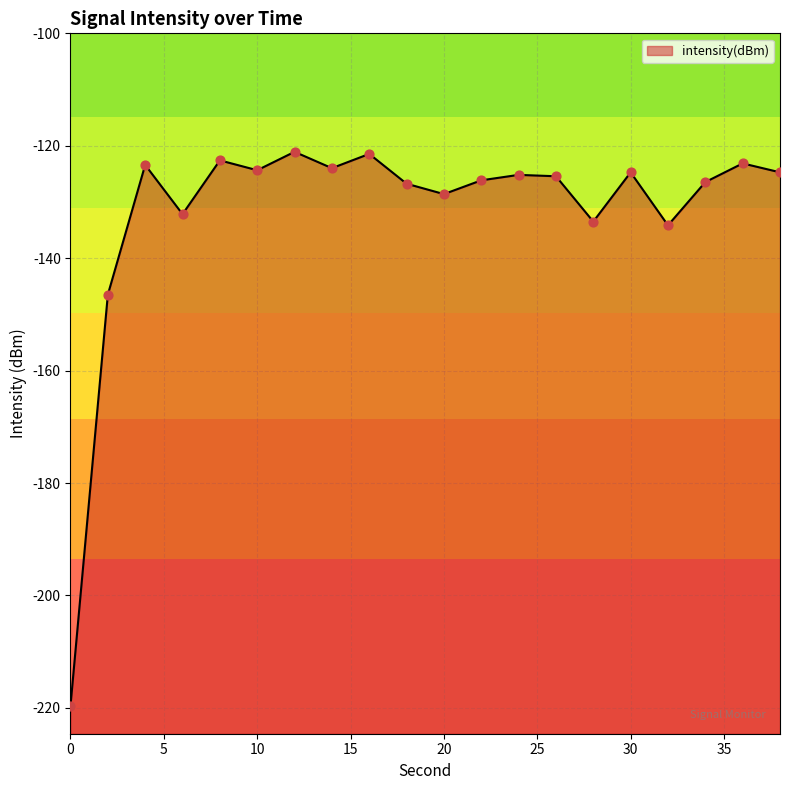

Which has a higher value, 32 or 26?

26